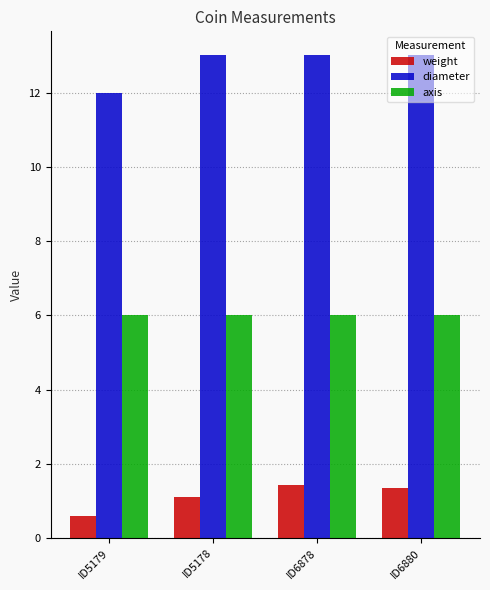

Reading right to left, transcribe all the data shown in this chart.

weight: 1.3	1.4	1.1	0.6
diameter: 13.0	13.0	13.0	12.0
axis: 6.0	6.0	6.0	6.0